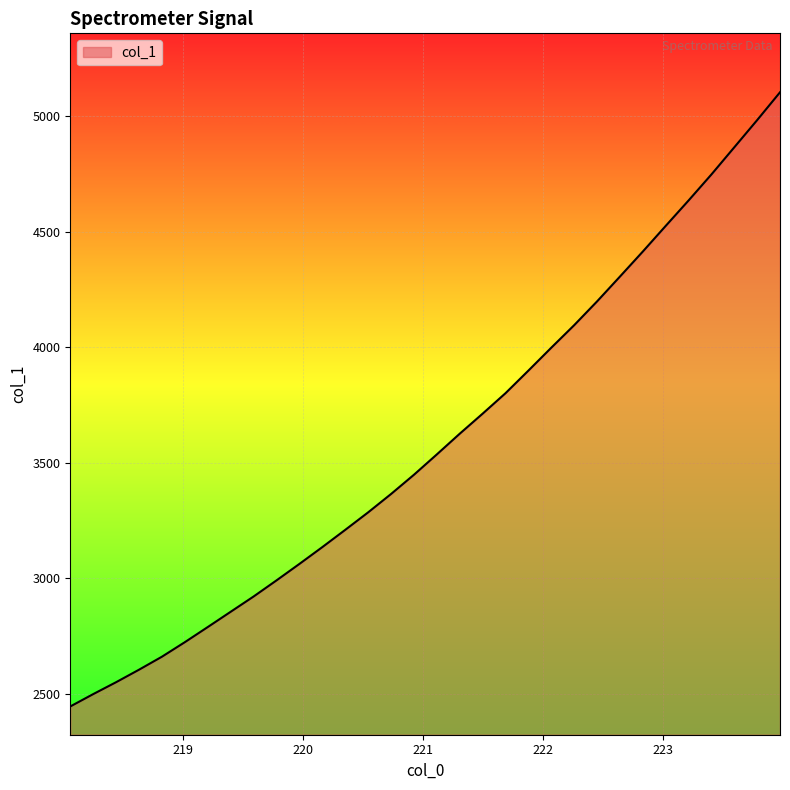

Does the chart have visible grid lines?

Yes